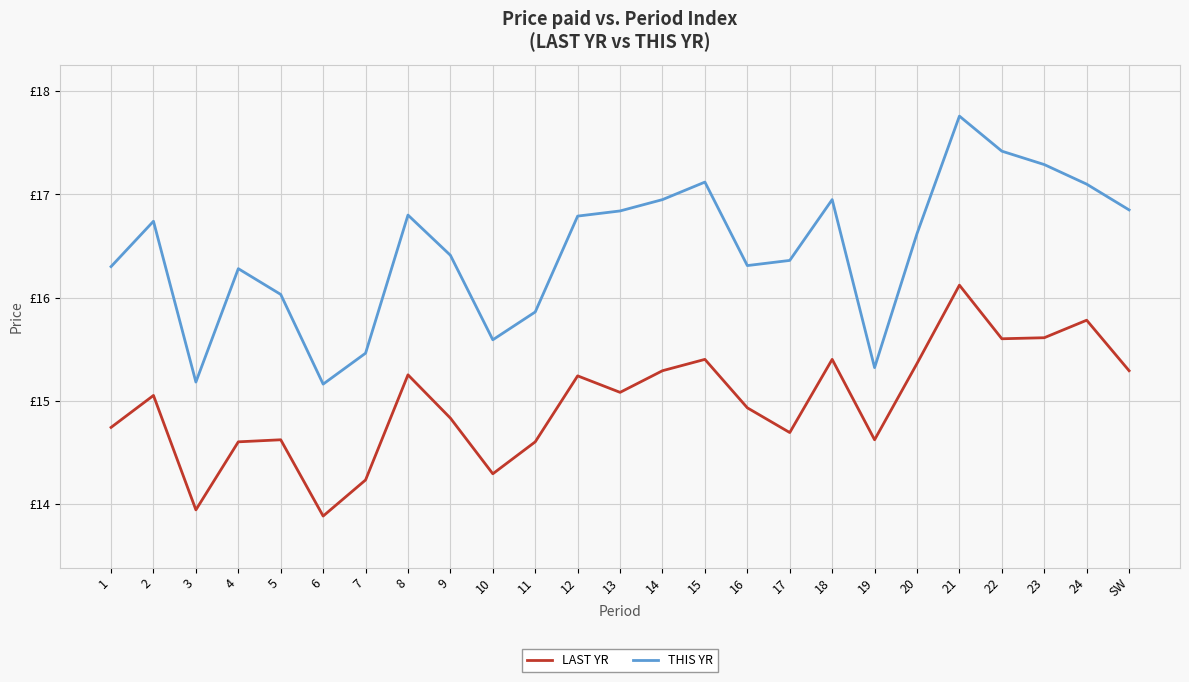

Does the chart have visible grid lines?

Yes